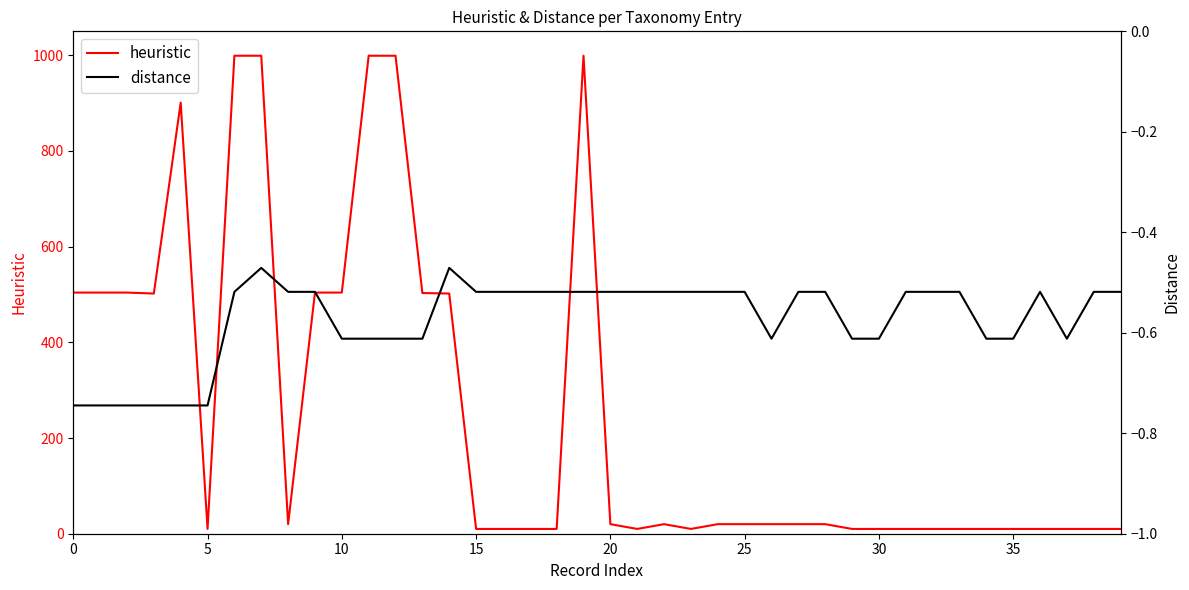

What is the difference between the maximum and minimum values in the heuristic series?

989